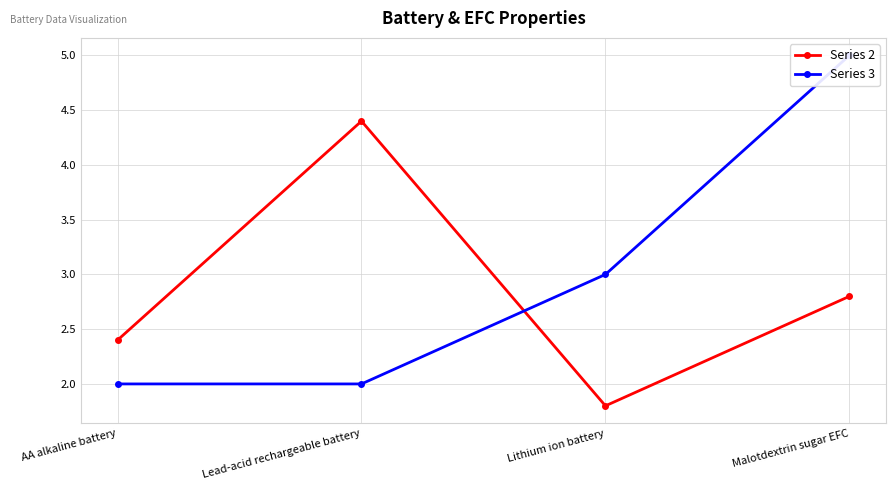

What is the average value of the Series 3 series?

3.0